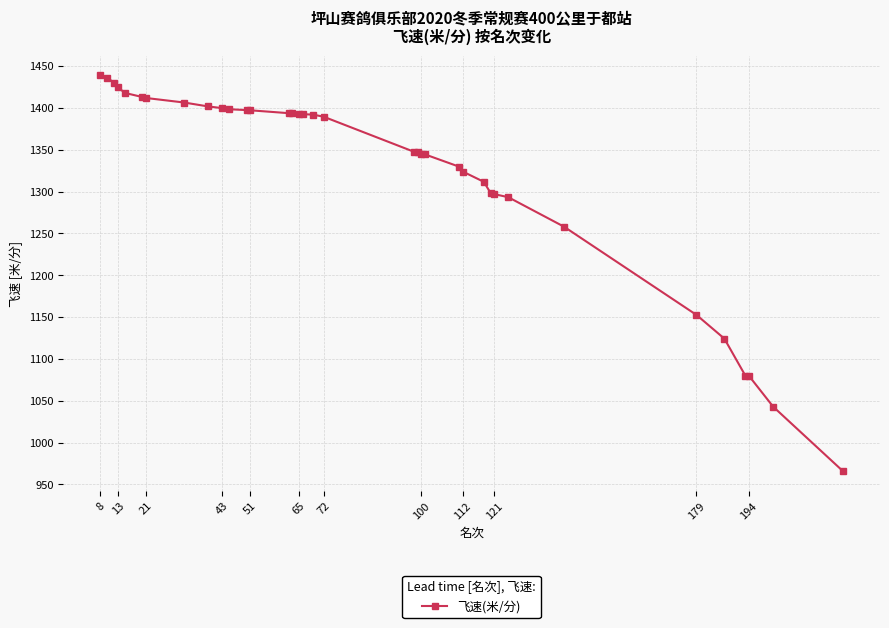

What is the value of the 16th point from the left?

1393.1